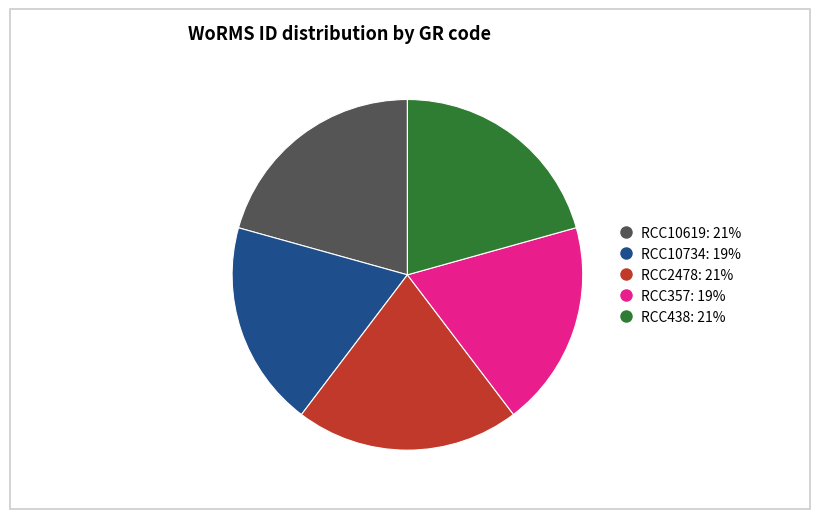

Between RCC10734 and RCC438, which is larger?

RCC438